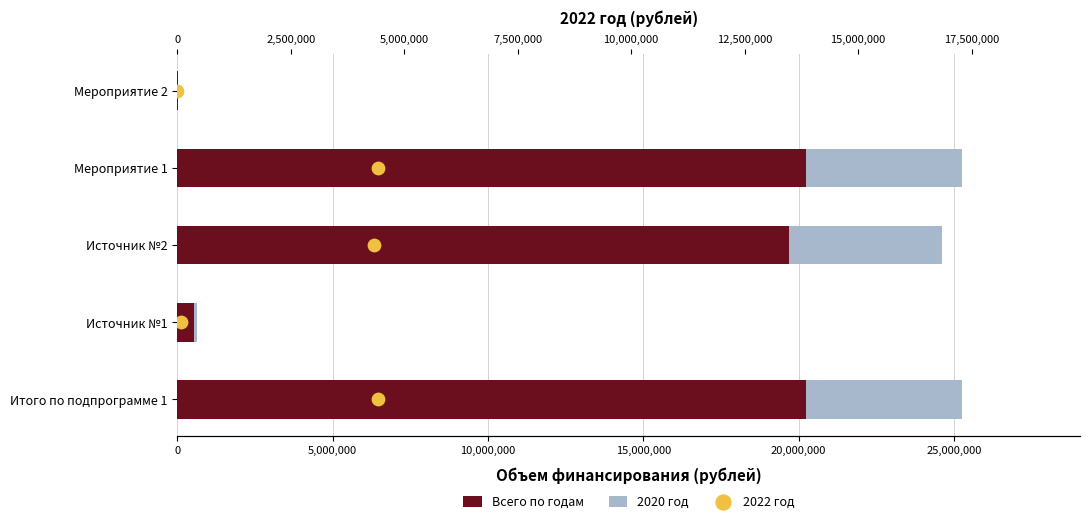

Is the value of 2020 год at 5,000,000 greater than the value of 2022 год at 10,000,000?

Yes